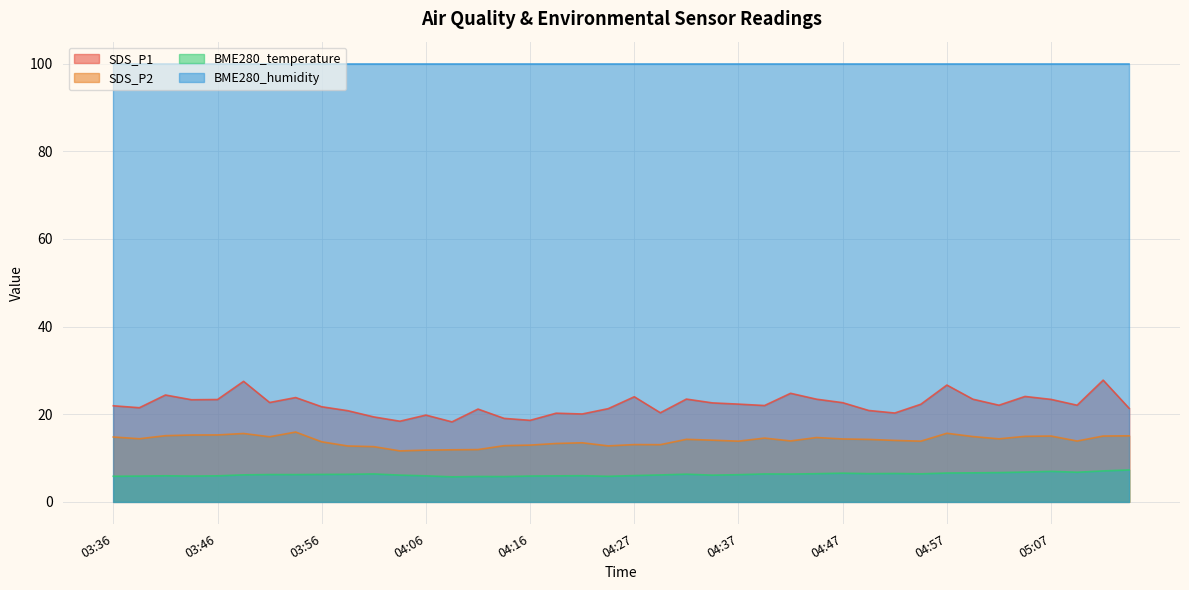

Is the value of SDS_P2 at 04:54 greater than the value of BME280_temperature at 04:14?

Yes